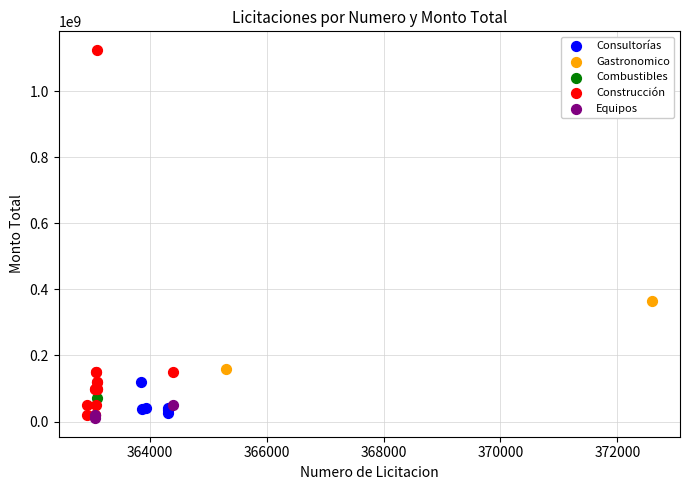

Which series reaches the minimum Y coordinate?

Equipos